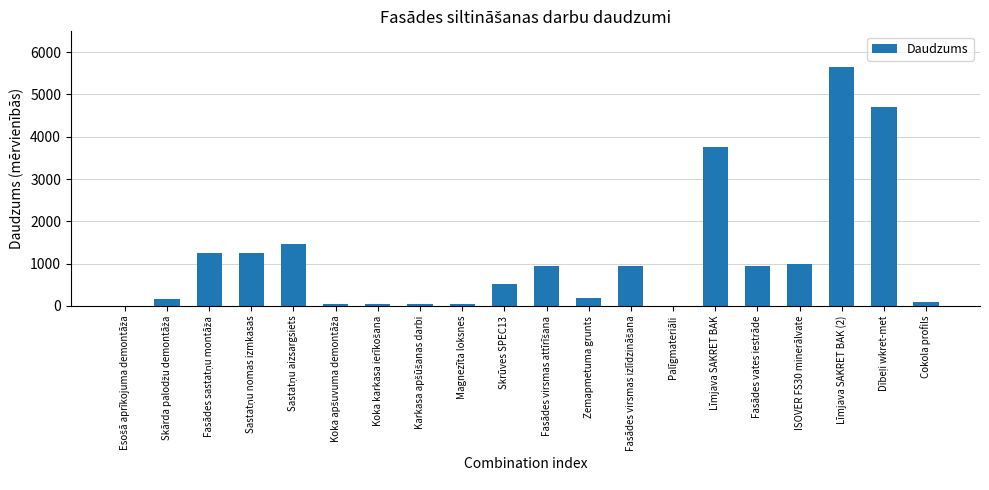

What is the sum of all values?

23022.2